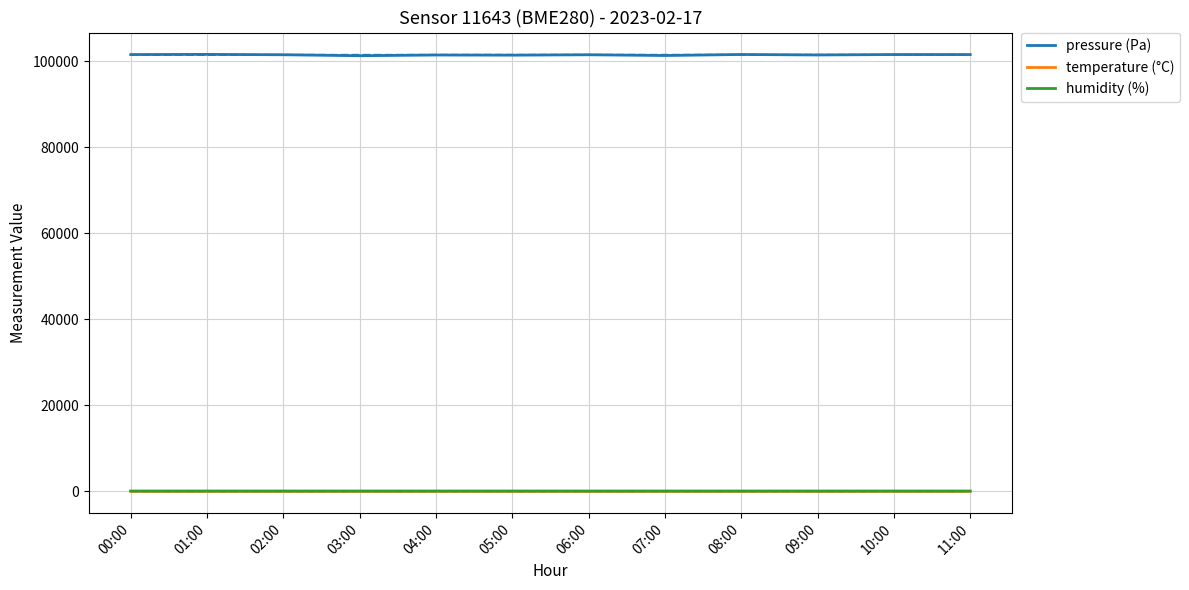

At which label does humidity (%) reach its minimum?

02:00